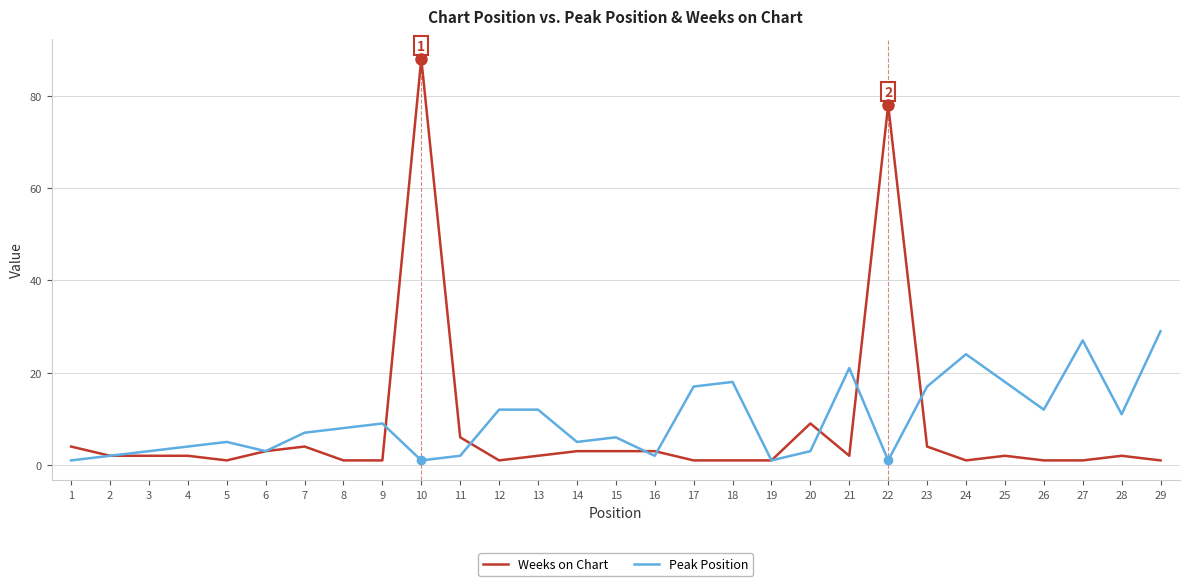

At 26, list the series in order from smallest to largest.

Weeks on Chart, Peak Position